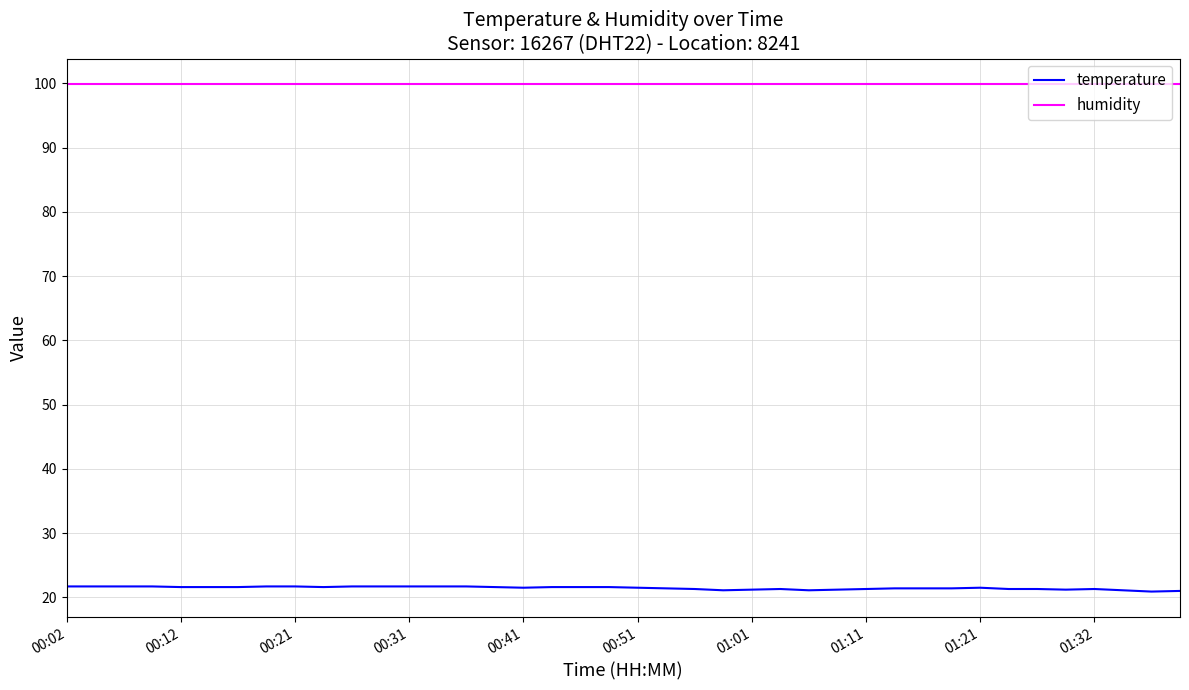

What is the greatest value displayed?

99.9